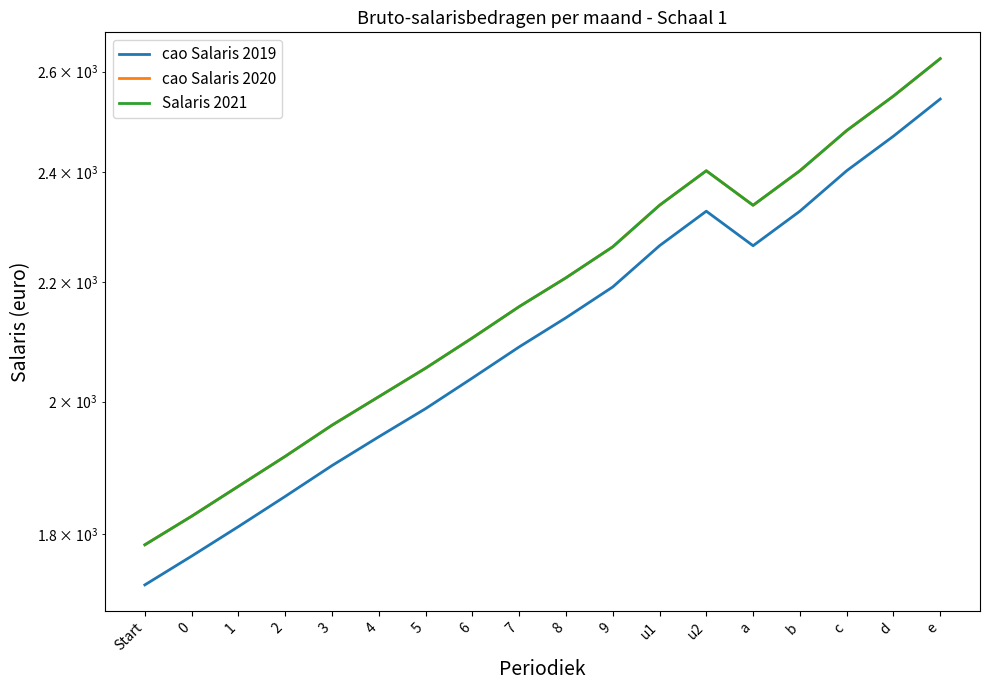

What is the greatest value displayed?

2627